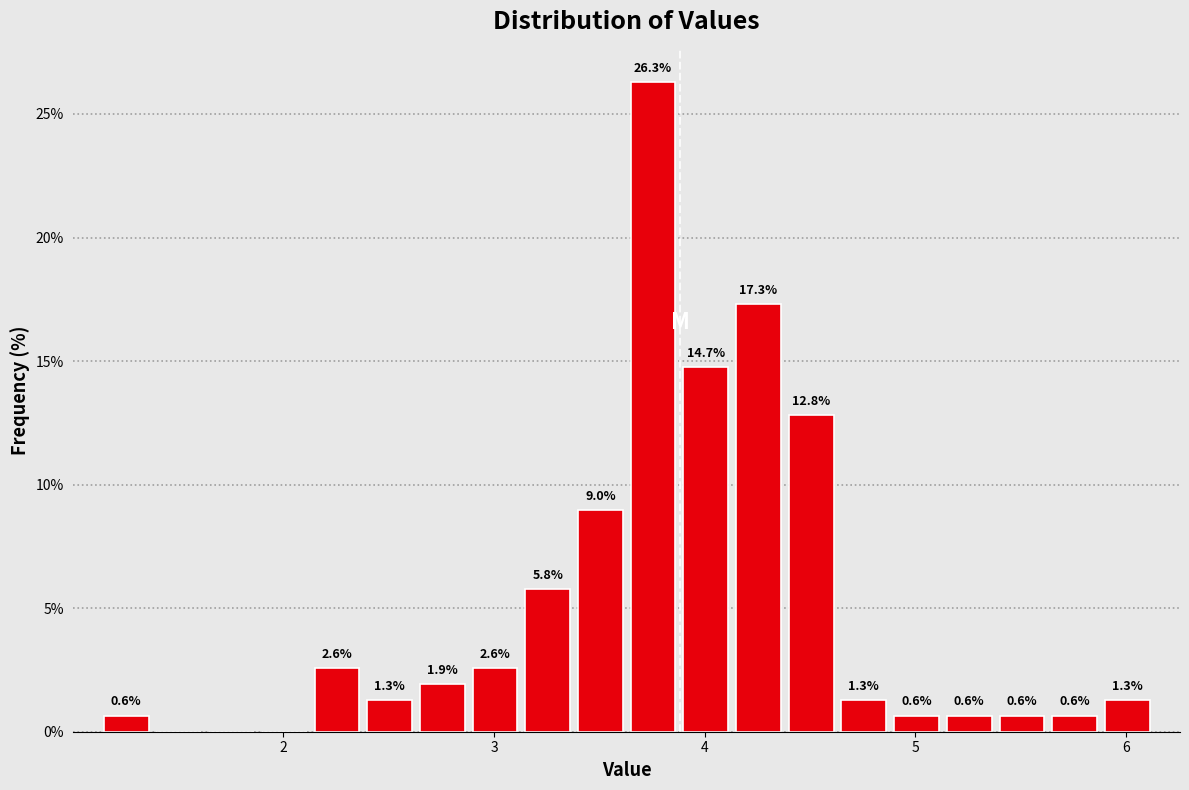

Read against the x-axis, roughly where is the centre of the tallest bar?

3.8